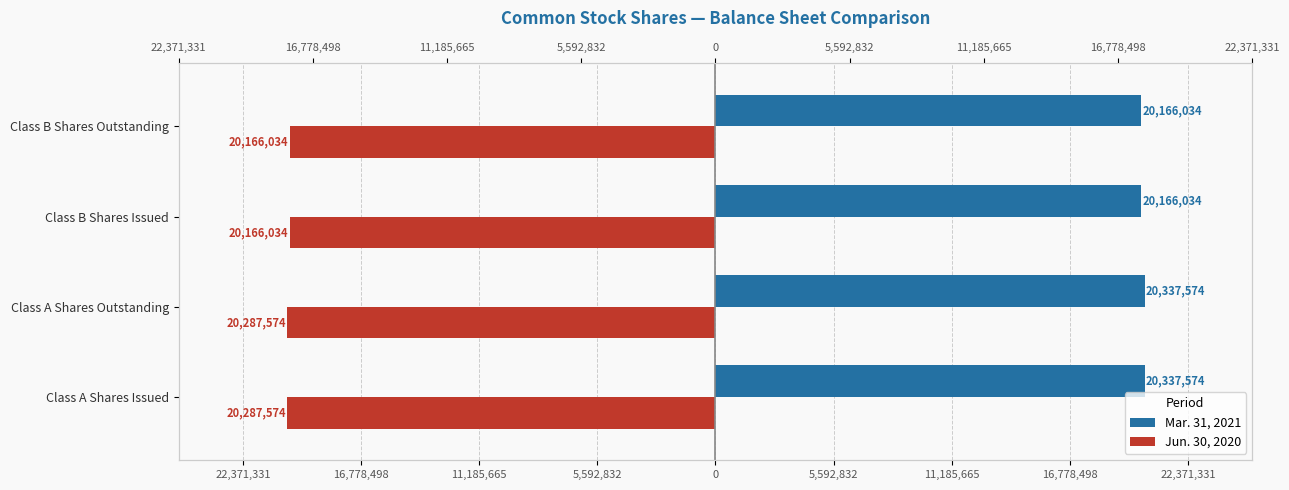

What is the average value of the Mar. 31, 2021 series?

20251804